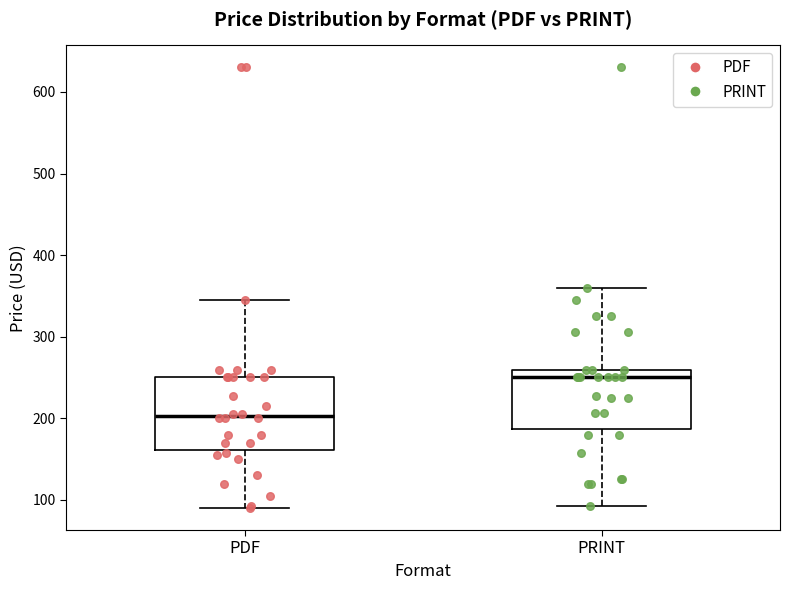

Reading left to right, transcribe this box plot: for each box, give where its median line is, the range the box spans, and where its two whiskers end, as read against the y-axis. The values are not printed on the chart, so give them approximately, as read against the axis.

PDF: median 200, box 160 to 250, whiskers 90 to 350
PRINT: median 250, box 190 to 260, whiskers 90 to 360